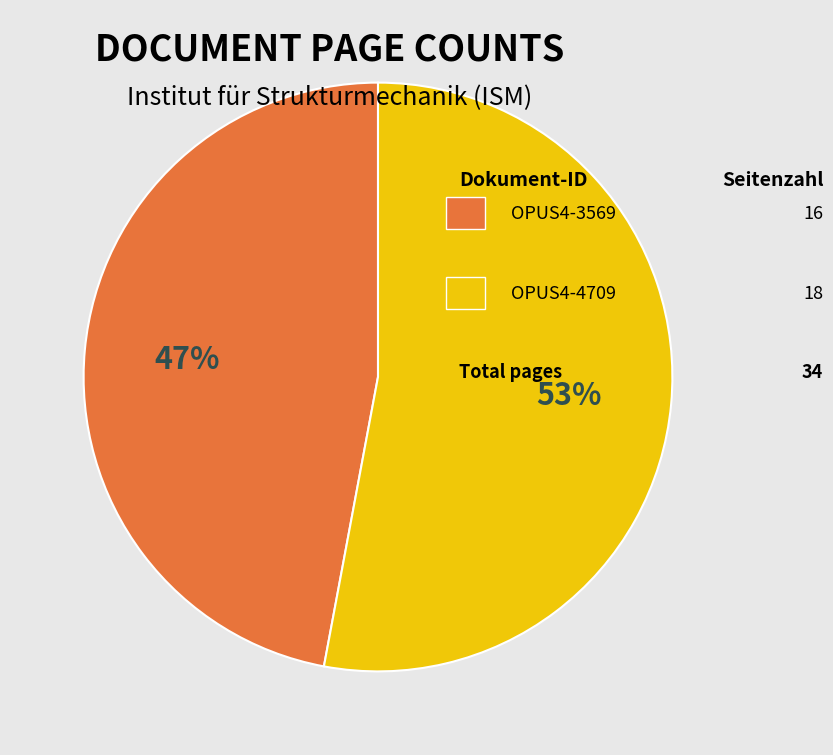

Is there any slice that represents more than half of the pie?

Yes